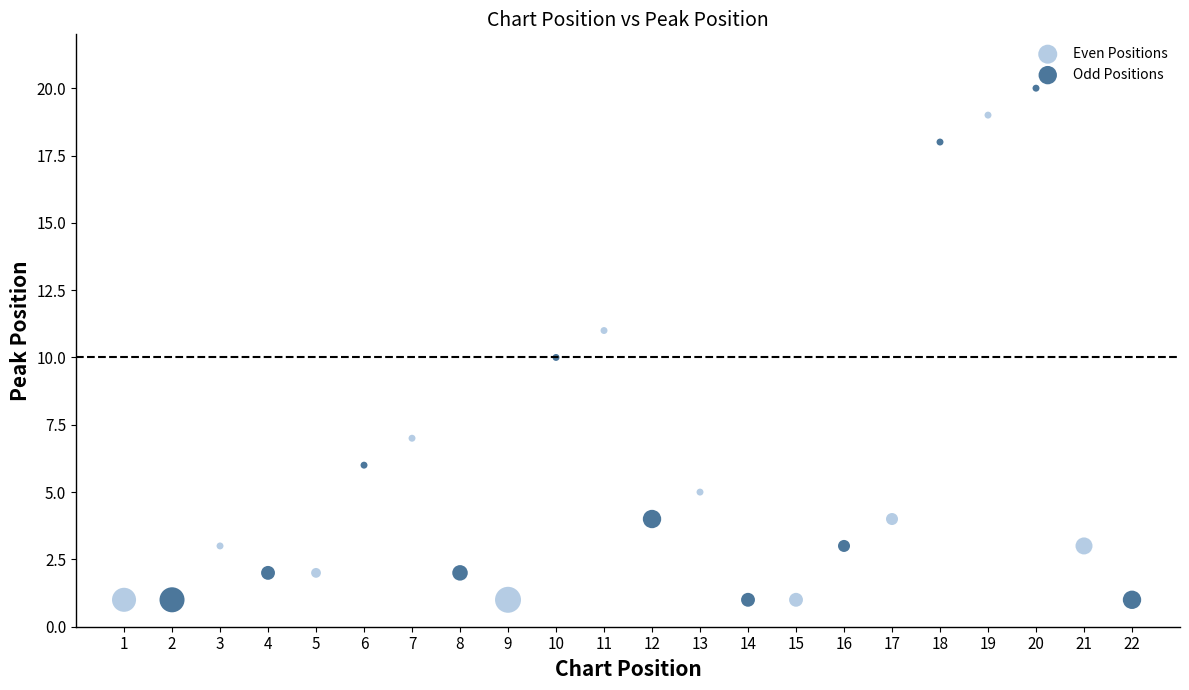

Which series contains the highest Y value?

Odd Positions